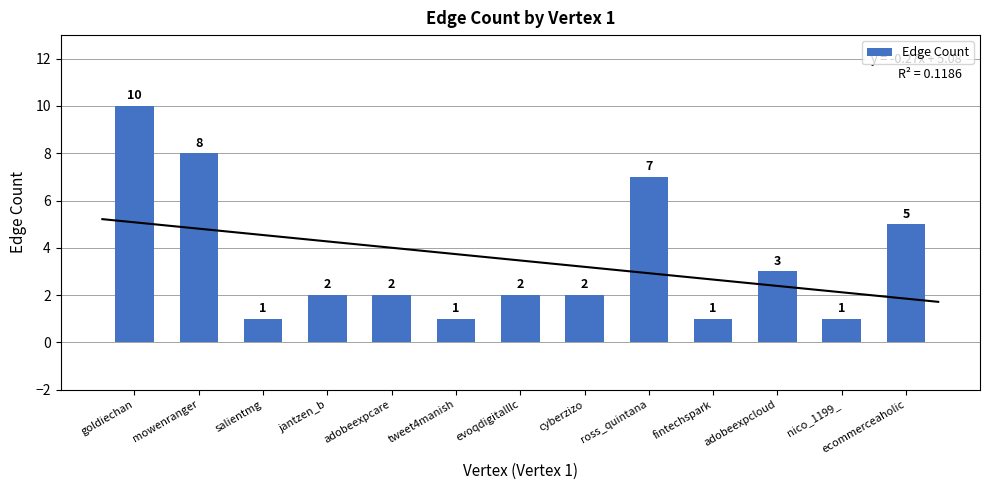

What is the change in value from ross_quintana to adobeexpcloud?

-4